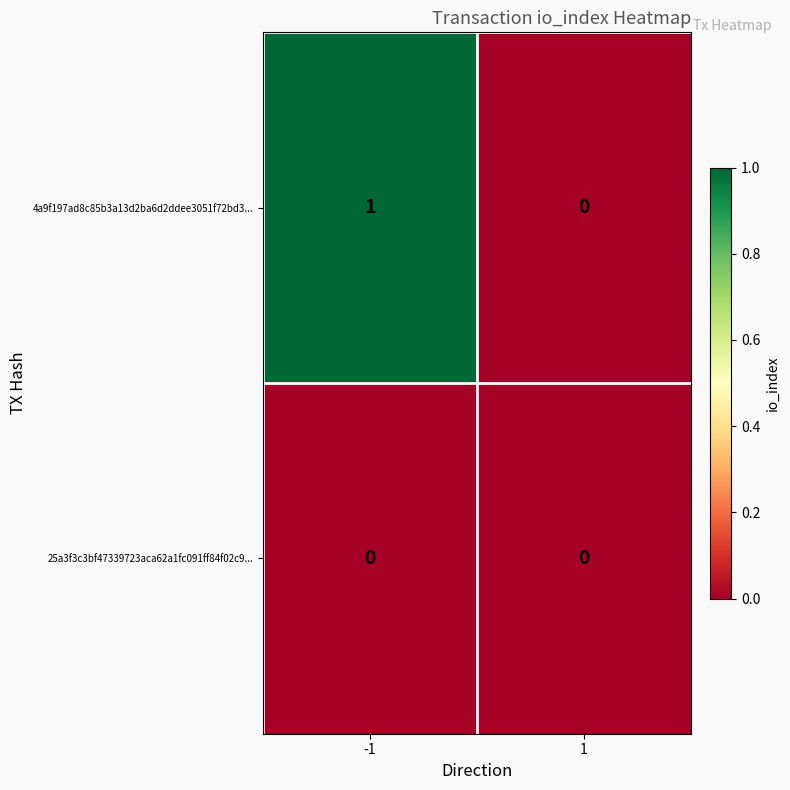

Reading left to right, what are all the values shown in this chart?

4a9f197ad8c85b3a13d2ba6d2ddee3051f72bd3...: 1	0
25a3f3c3bf47339723aca62a1fc091ff84f02c9...: 0	0